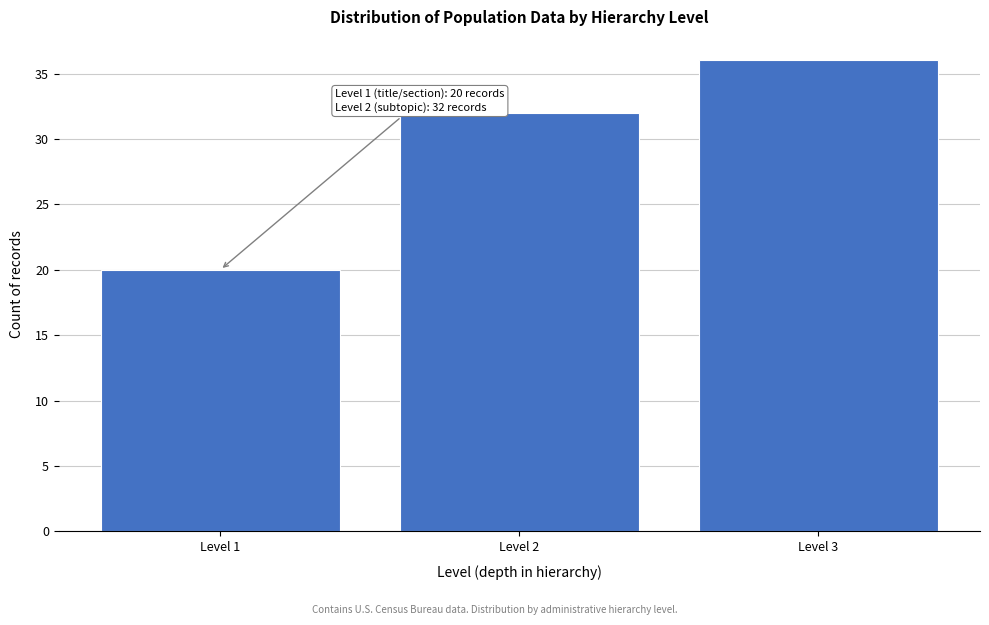

Reading left to right, what are all the values shown in this chart?

20	32	36